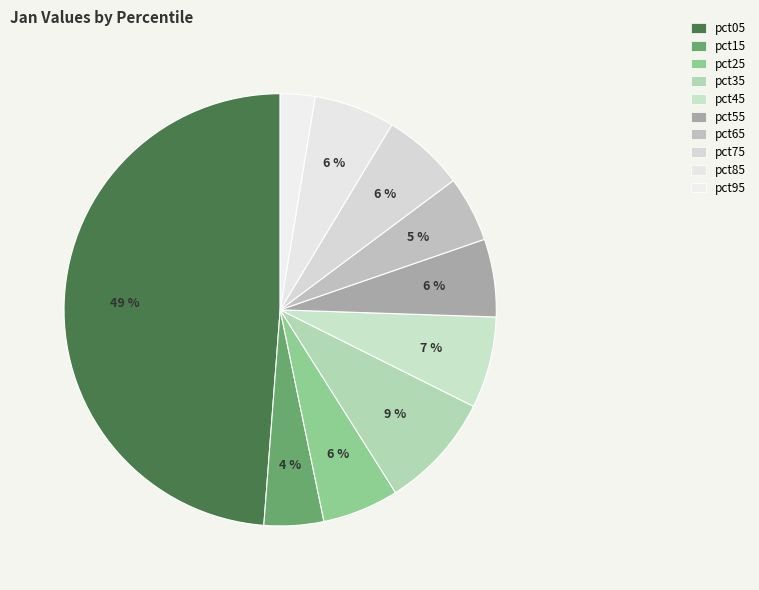

To the nearest percent, what is the combined percentage of pct15 and pct35?

13%